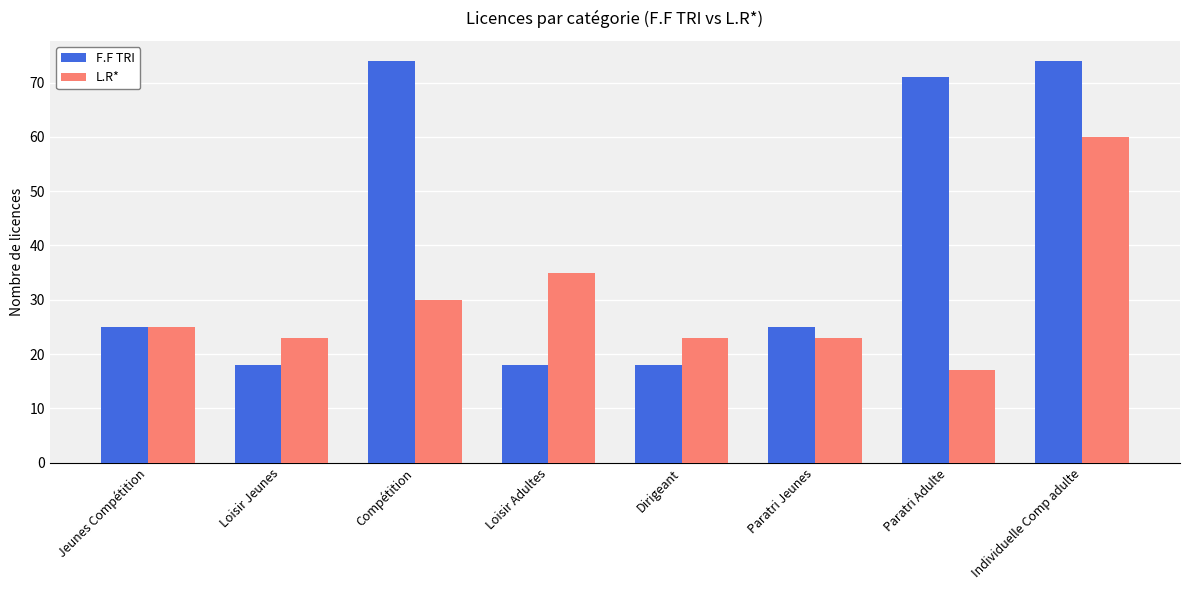

Rank the series by their maximum value, from highest to lowest.

F.F TRI, L.R*